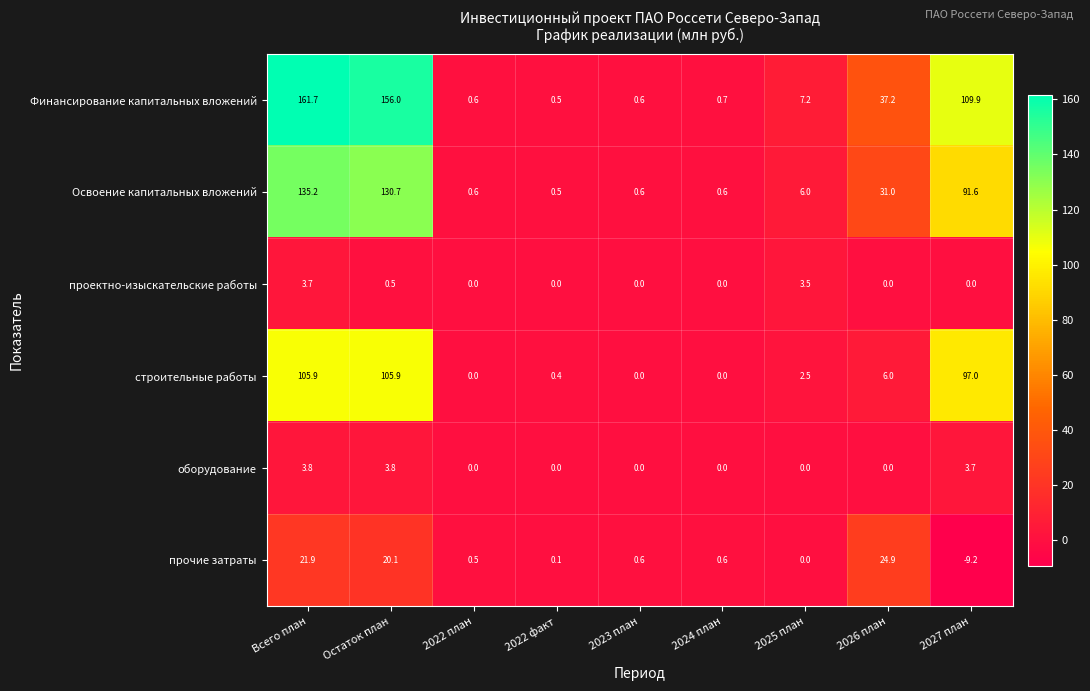

At how many categories does at least one series exceed 1?

5